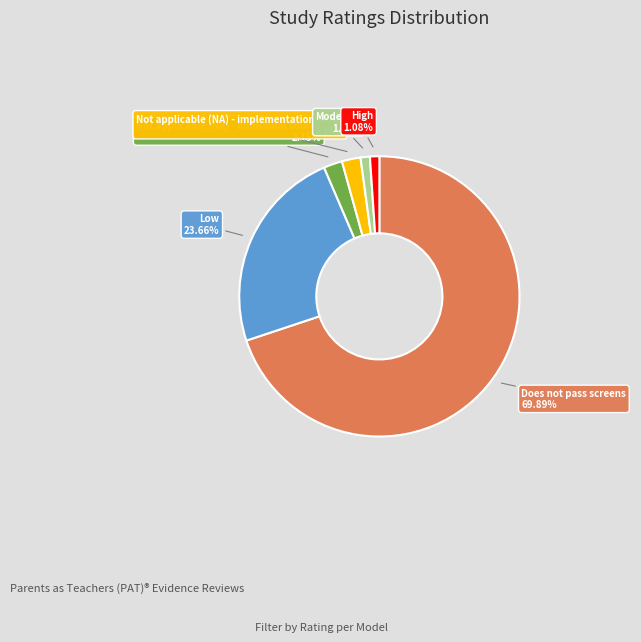

Is there a majority slice in this chart?

Yes